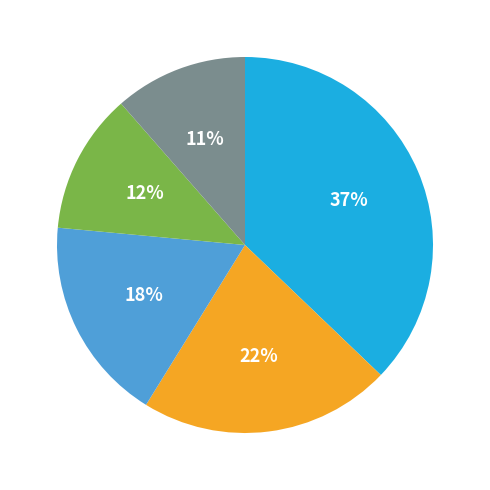

To the nearest percent, what is the difference between the largest and smallest slice percentages?

26%